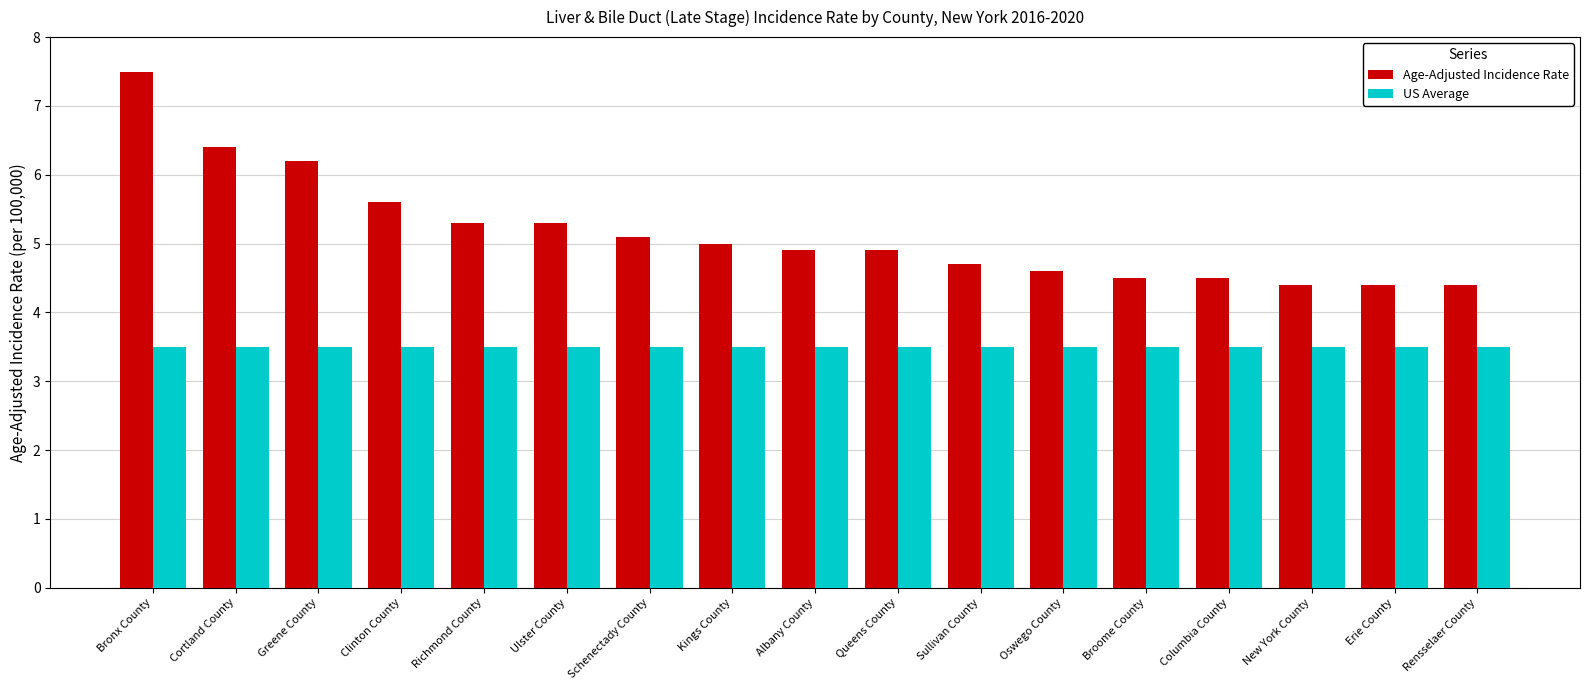

Between Cortland County and New York County, which series saw the biggest shift?

Age-Adjusted Incidence Rate